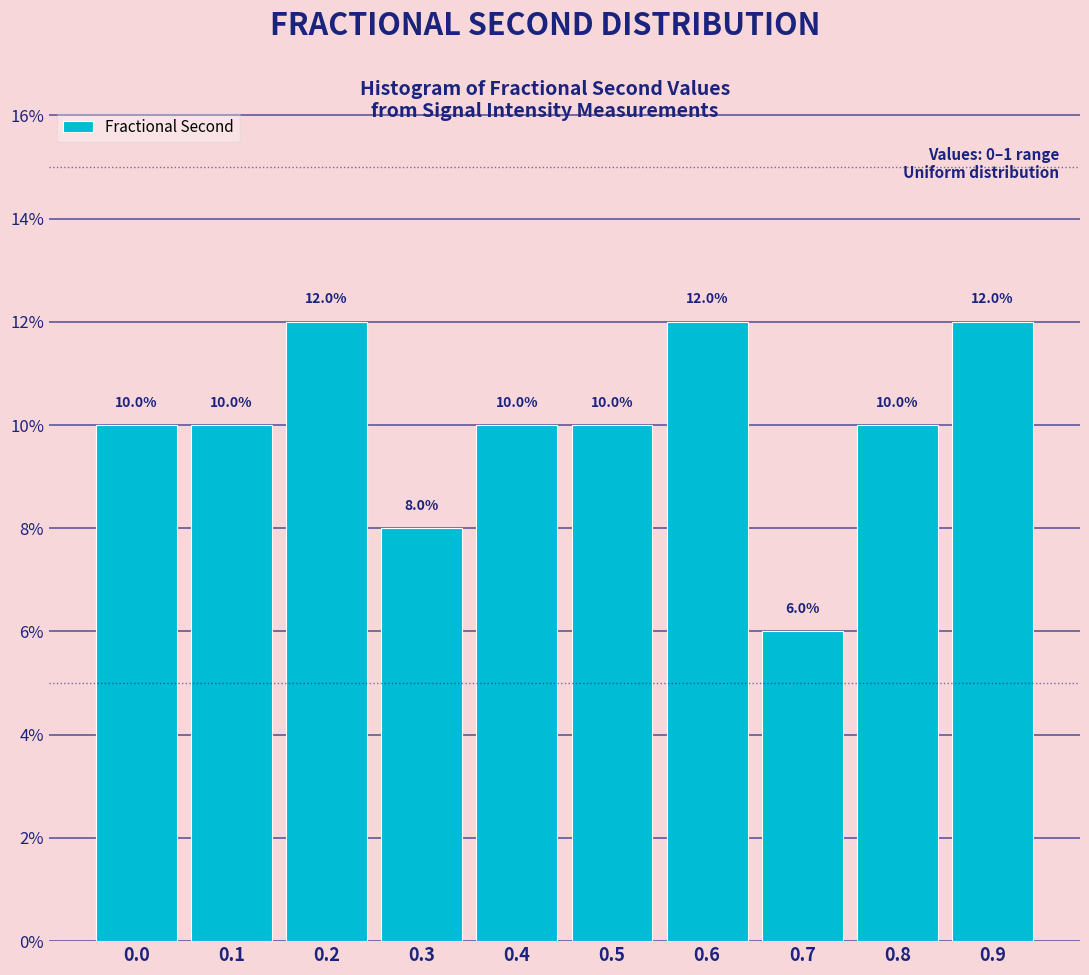

Reading left to right, transcribe all the data shown in this chart.

10	10	12	8	10	10	12	6	10	12